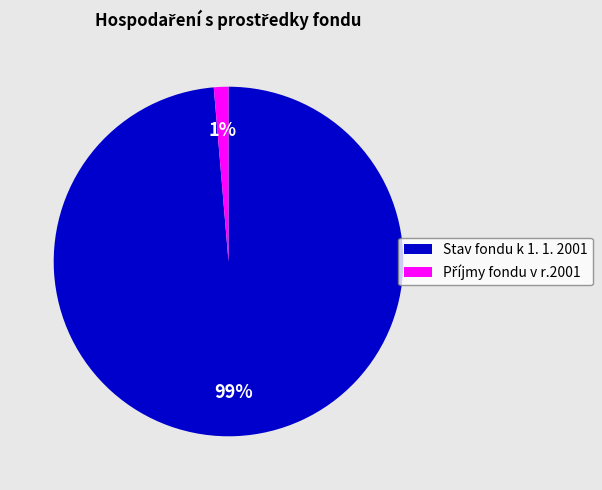

To the nearest percent, what is the average slice percentage?

50%